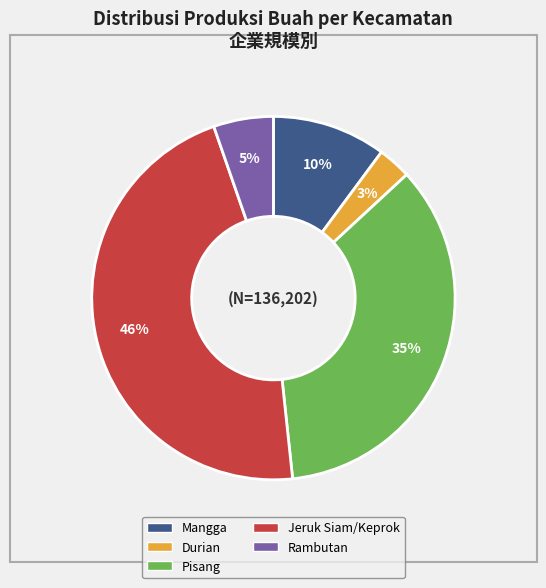

To the nearest percent, what is the average slice percentage?

20%